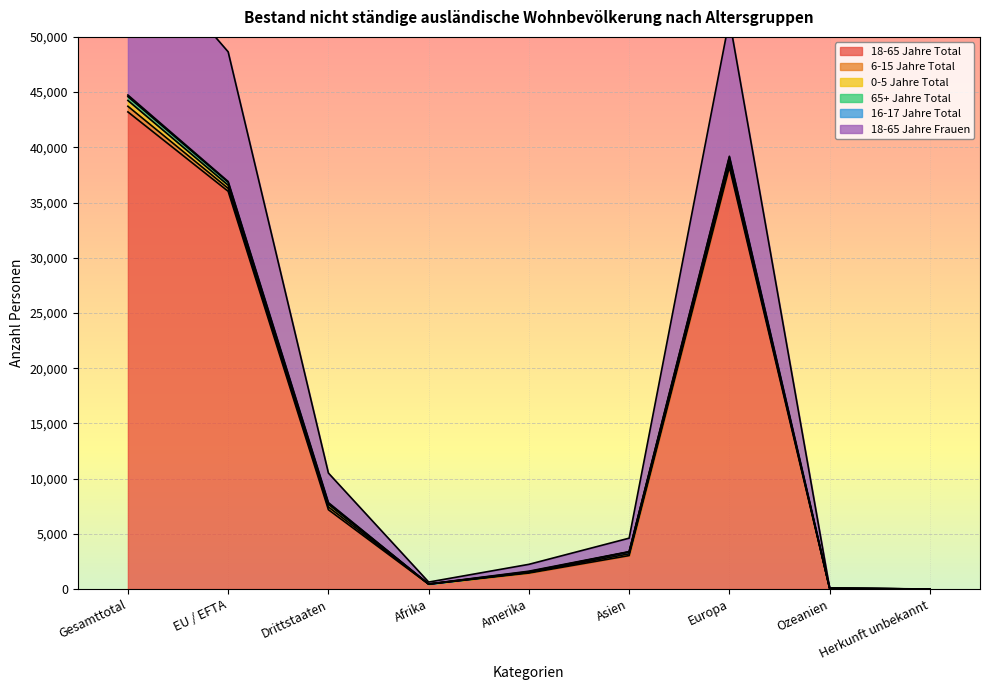

At which category is the sum across all series the highest?

Gesamttotal